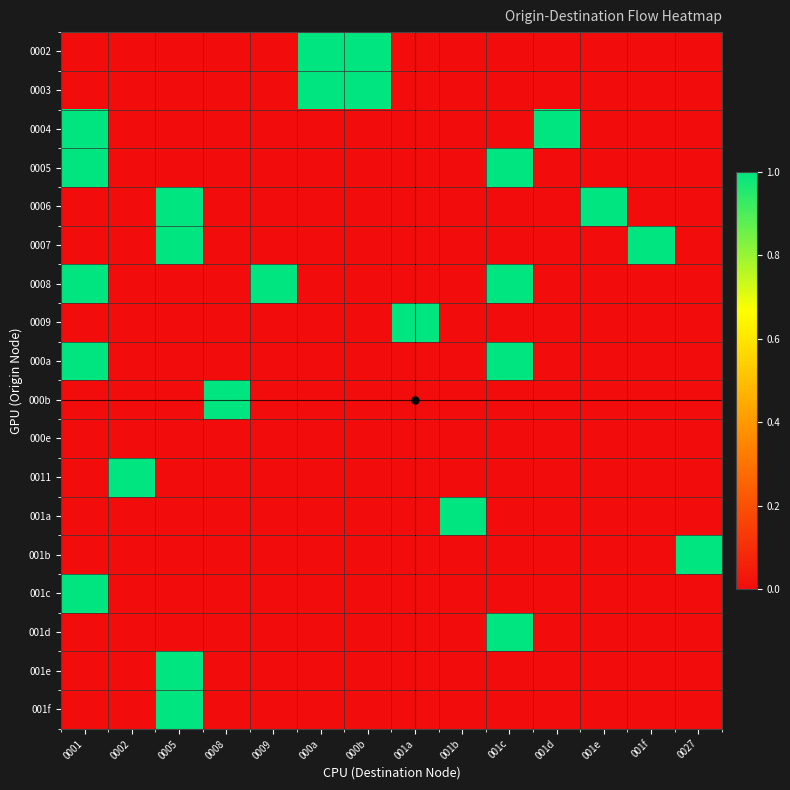

At which category is the sum across all series the highest?

0001